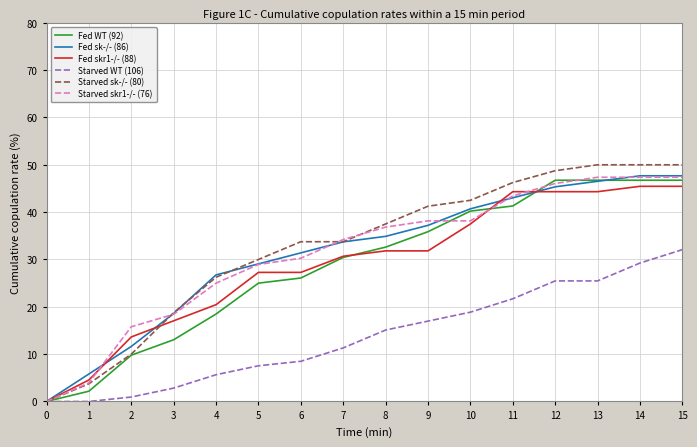

What is the maximum value for Starved skr1-/- (76)?

47.4